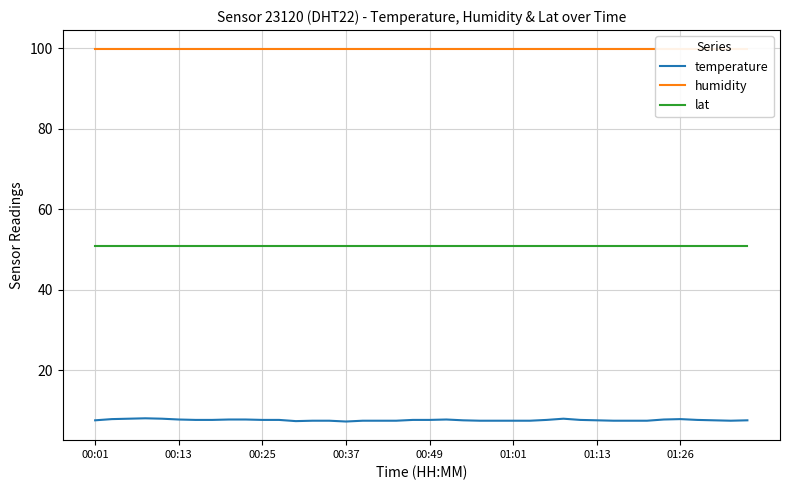

True or false: humidity has more than 1 interior local peaks.

False